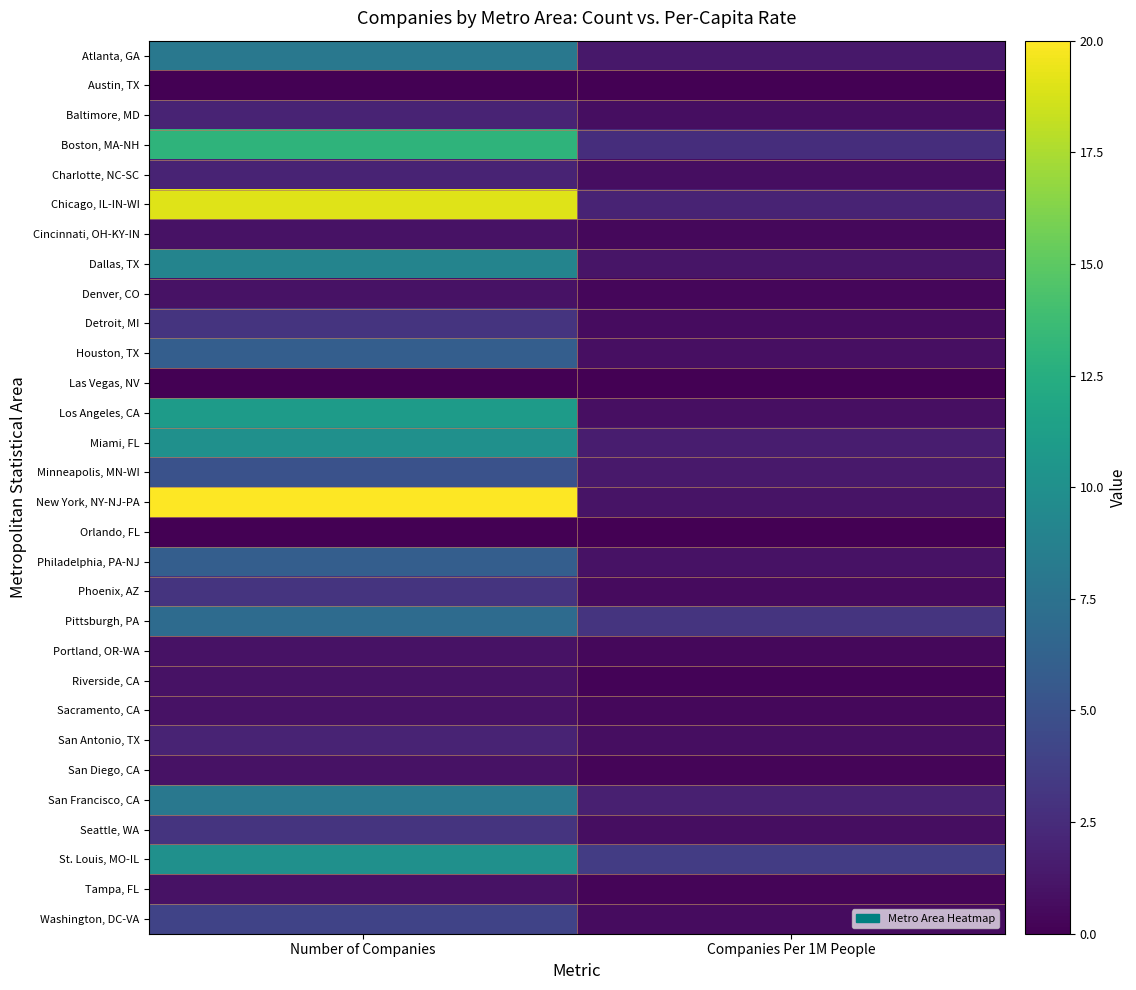

How many categories are shown in the chart?

2